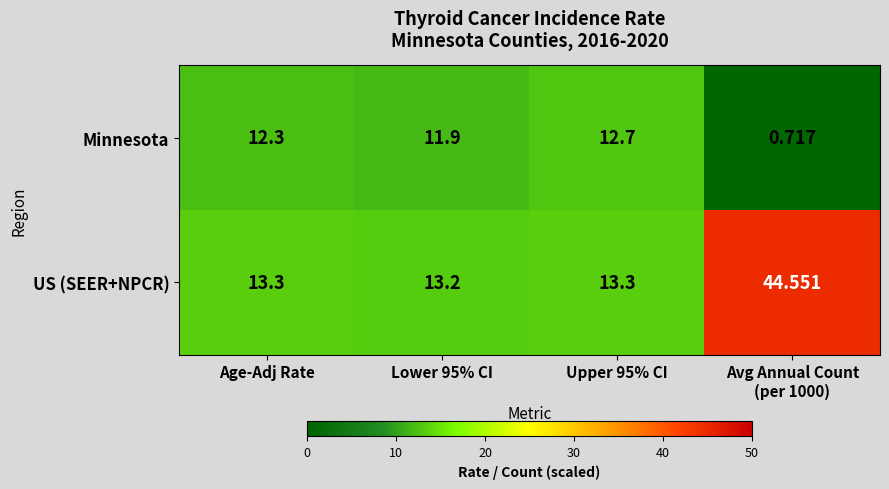

Which series has the largest range (max minus min)?

US (SEER+NPCR)